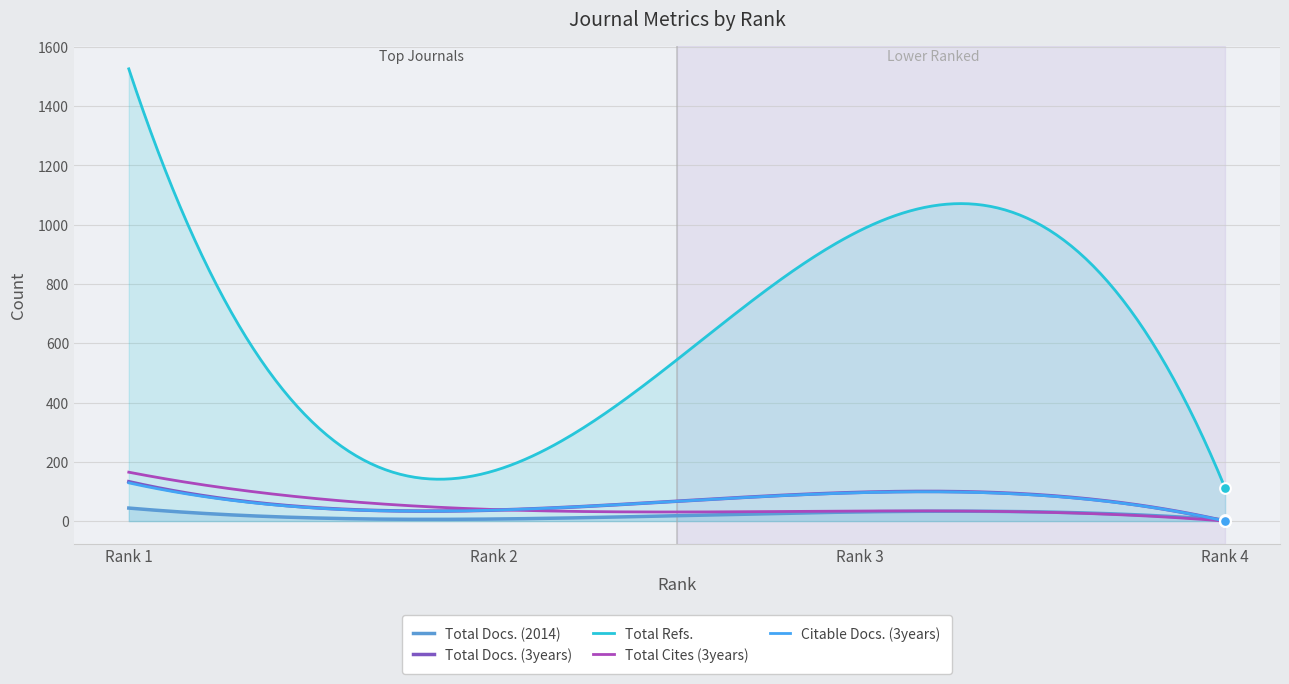

Which series has the largest total across all categories?

Total Refs.